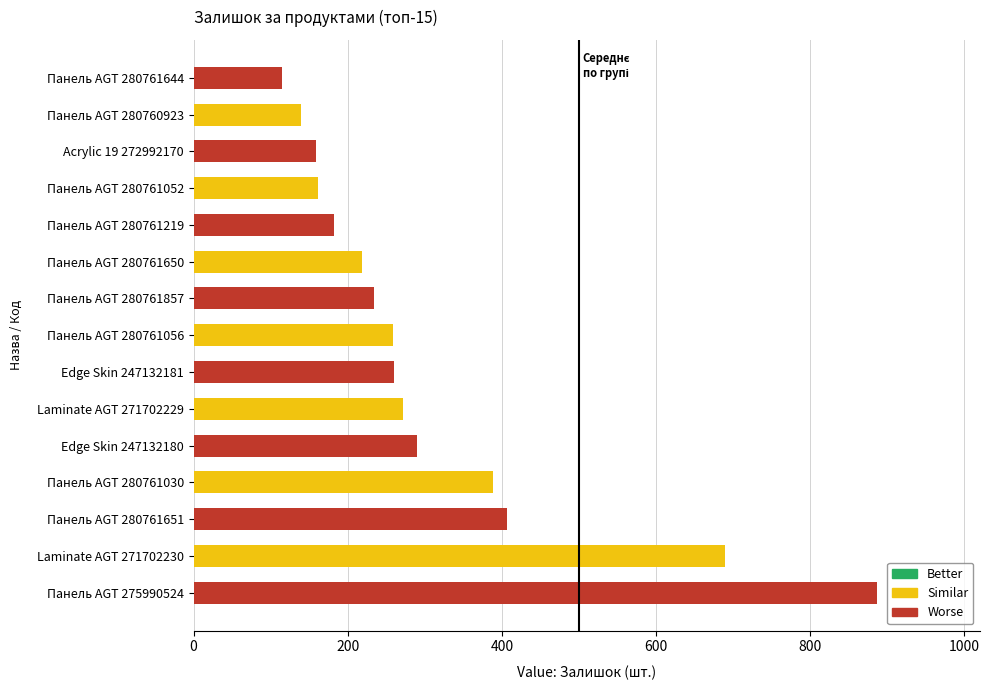

What is the average value?

311